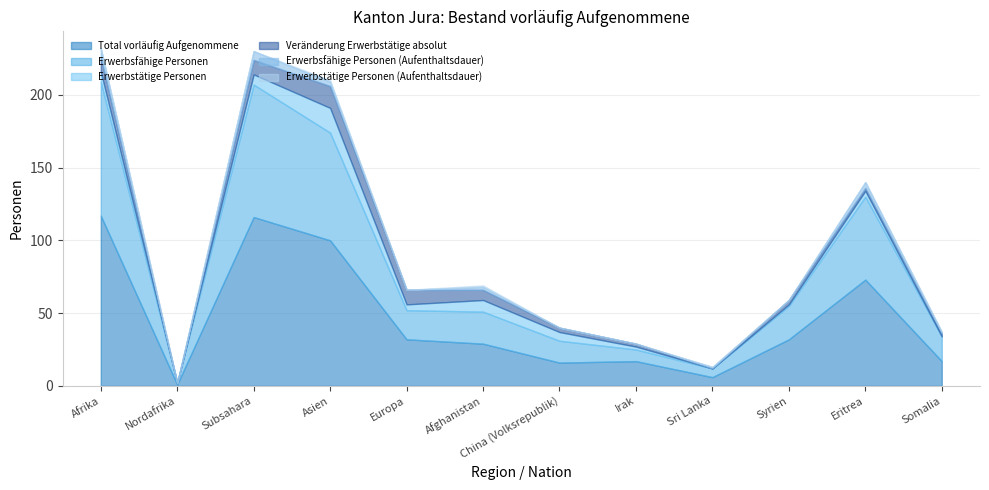

List the labels in order of Erwerbsfähige Personen value, smallest first.

Nordafrika, Sri Lanka, Irak, China (Volksrepublik), Somalia, Europa, Afghanistan, Syrien, Eritrea, Asien, Subsahara, Afrika